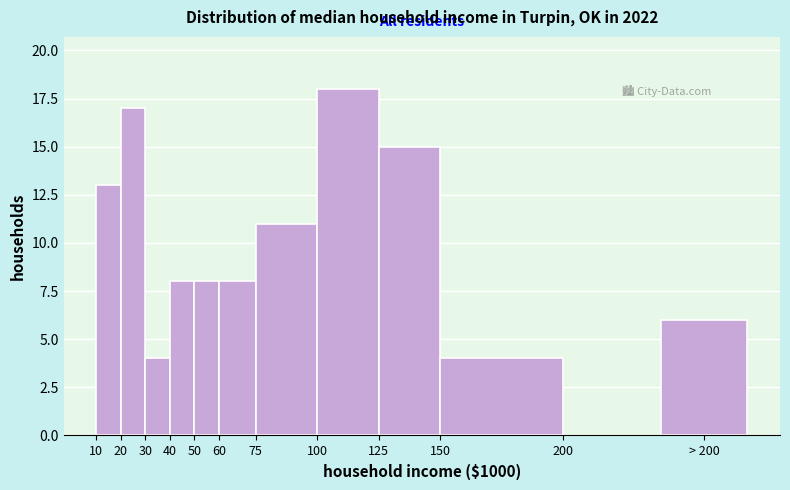

Reading left to right, transcribe all the data shown in this chart.

13	17	4	8	8	8	11	18	15	4	6